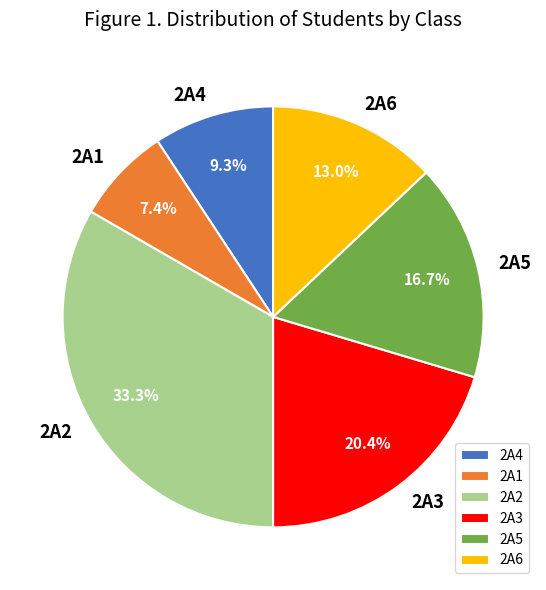

The 2A5 slice represents 8% of the pie. True or false?

False